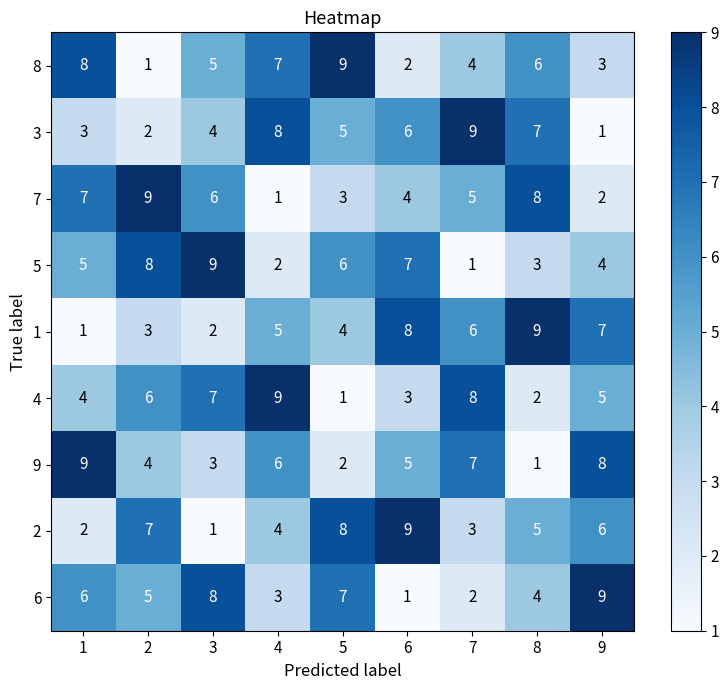

Which category has the highest value in the 3 series?

7